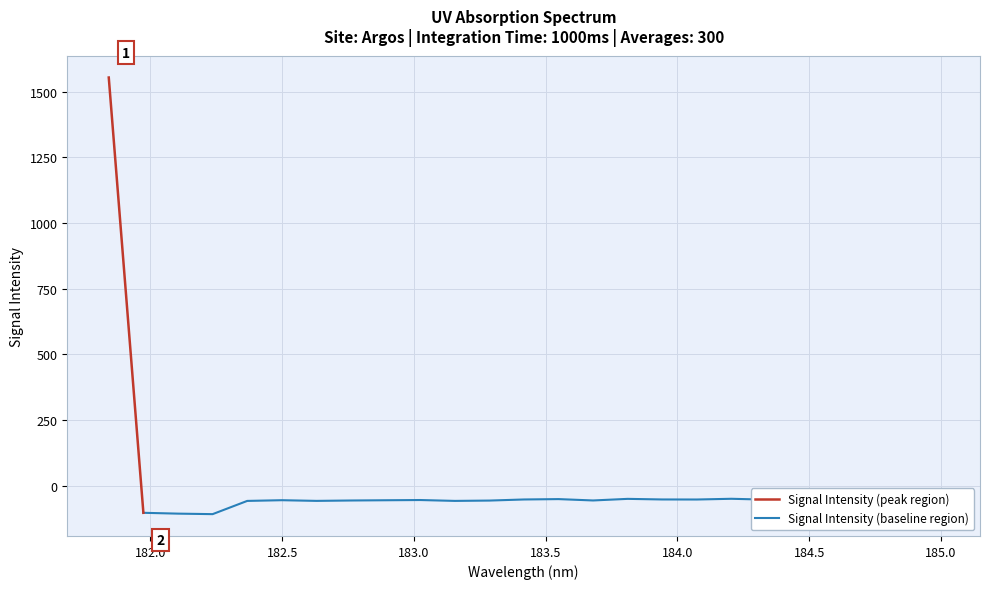

Read the value at 184.0735234058.

-52.9